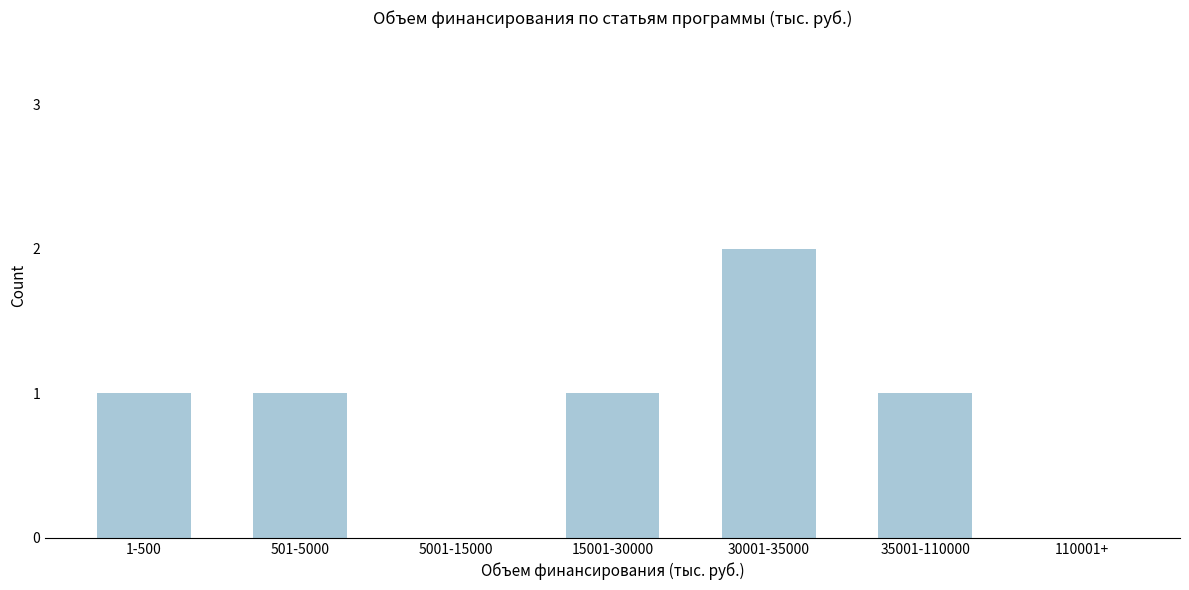

Reading left to right, list all the values displayed in this chart.

1-500=1	501-5000=1	5001-15000=0	15001-30000=1	30001-35000=2	35001-110000=1	110001+=0